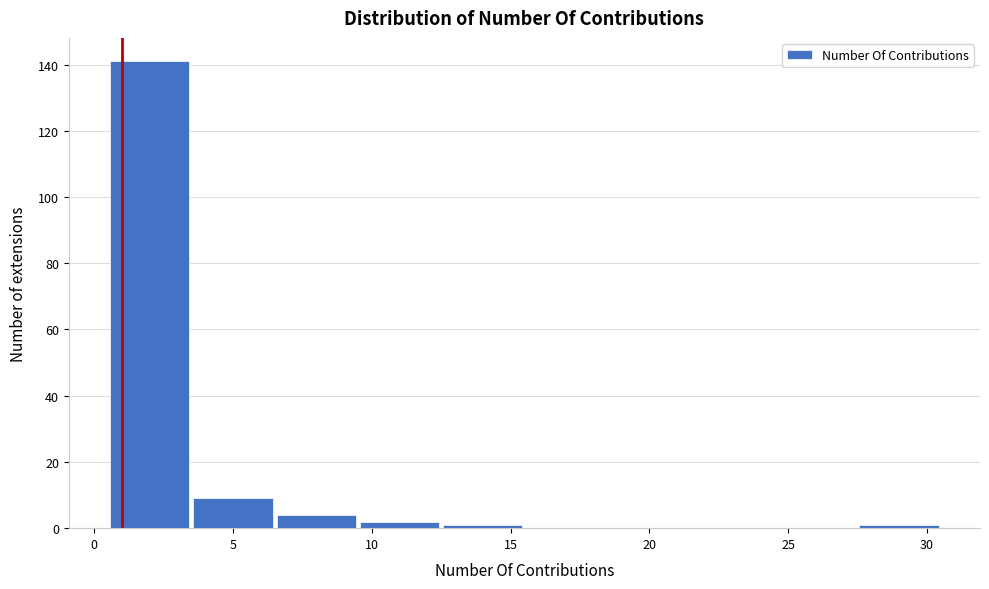

Reading left to right, list every bar in this chart as the range it spans on the x-axis followed by its height. The values are not printed on the chart, so give them approximately, as read against the axis.

0.5 to 3.5: 142
3.5 to 6.5: 10
6.5 to 9.5: 4
9.5 to 12.5: 2
12.5 to 15.5: under 2
15.5 to 18.5: 0
18.5 to 21.5: 0
21.5 to 24.5: 0
24.5 to 27.5: 0
27.5 to 30.5: under 2